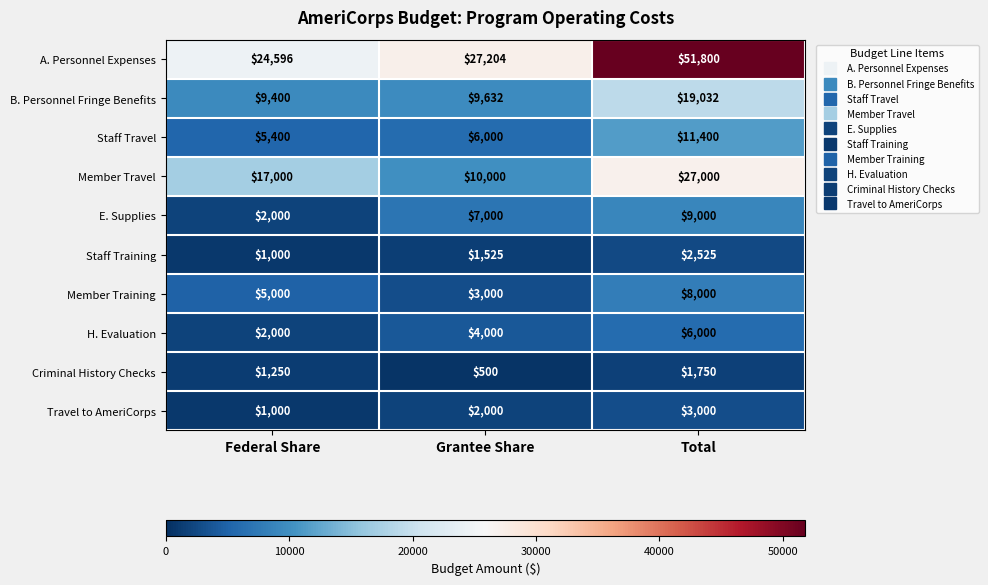

How many data points does each series have?

3